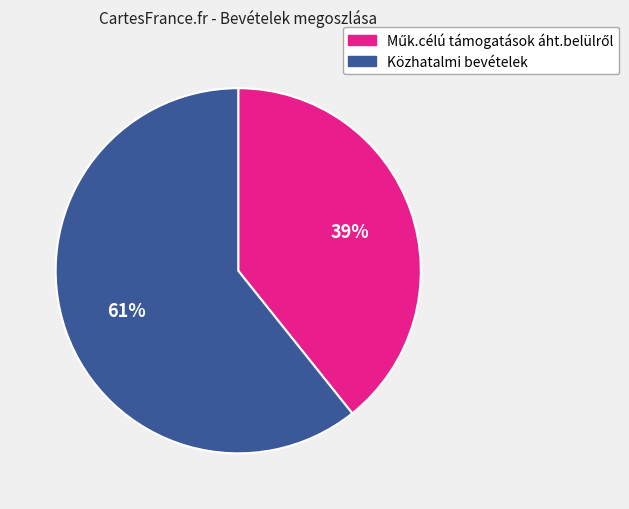

What is the majority slice?

Közhatalmi bevételek